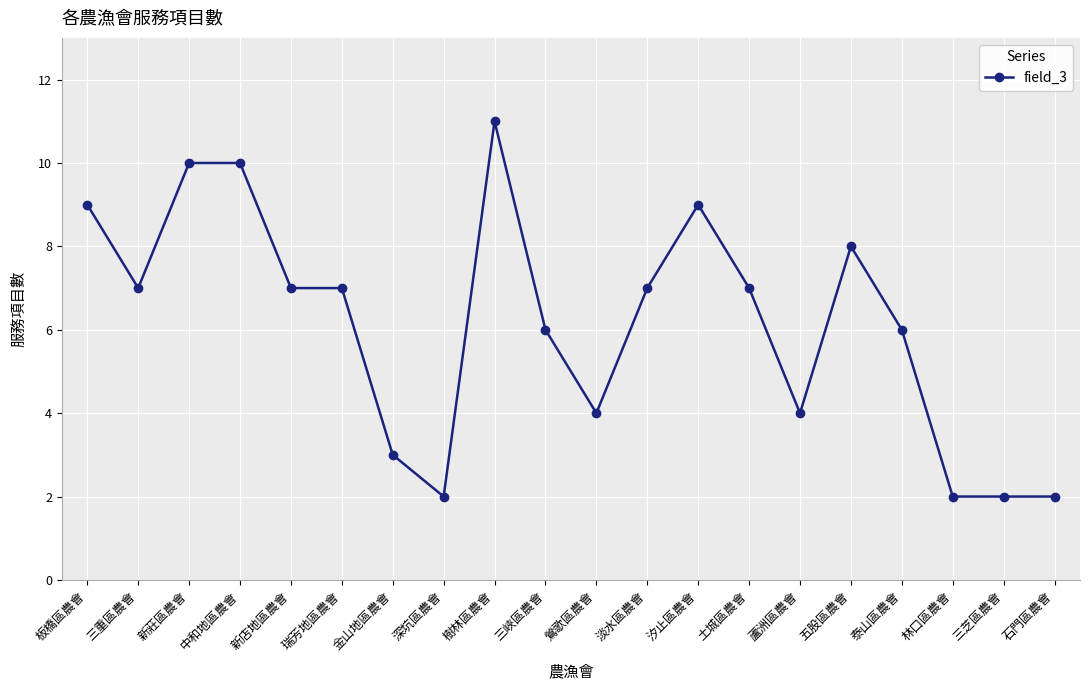

Does the chart display data point markers on the line(s)?

Yes